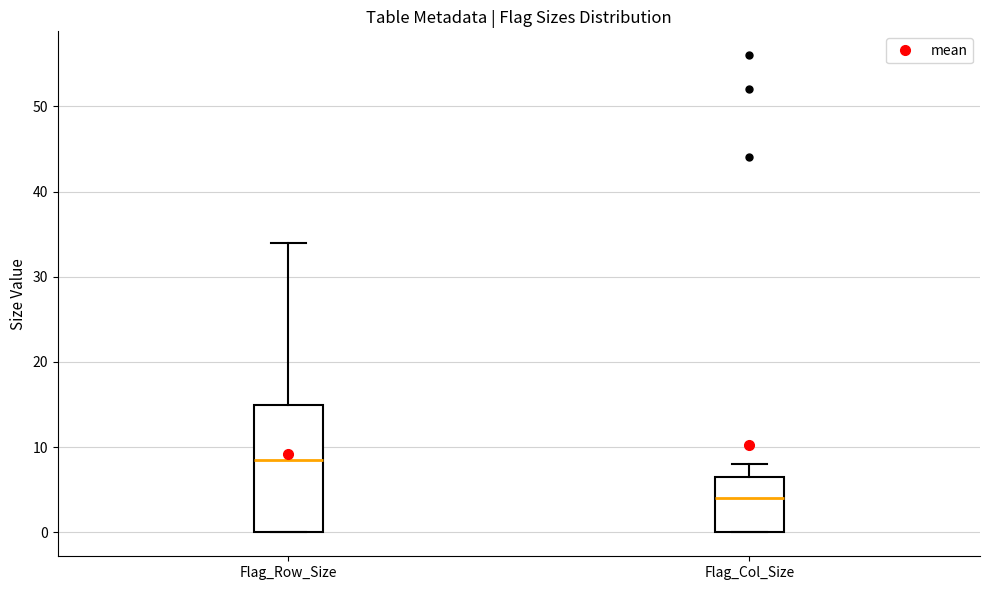

Where does the median line of the box for Flag_Col_Size sit on the y-axis? The values are not printed on the chart, so give them approximately, as read against the axis.

4